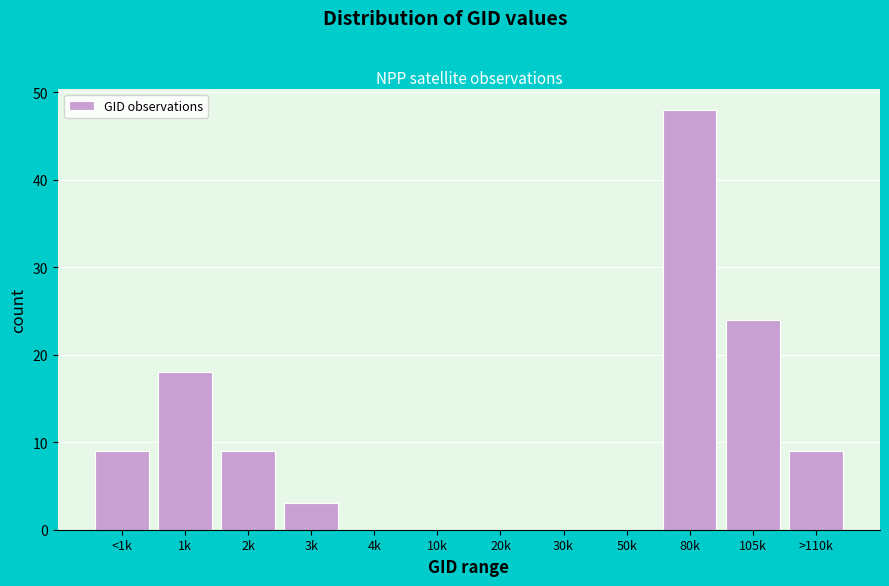

Reading right to left, transcribe all the data shown in this chart.

>110k=9	105k=24	80k=48	50k=0	30k=0	20k=0	10k=0	4k=0	3k=3	2k=9	1k=18	<1k=9